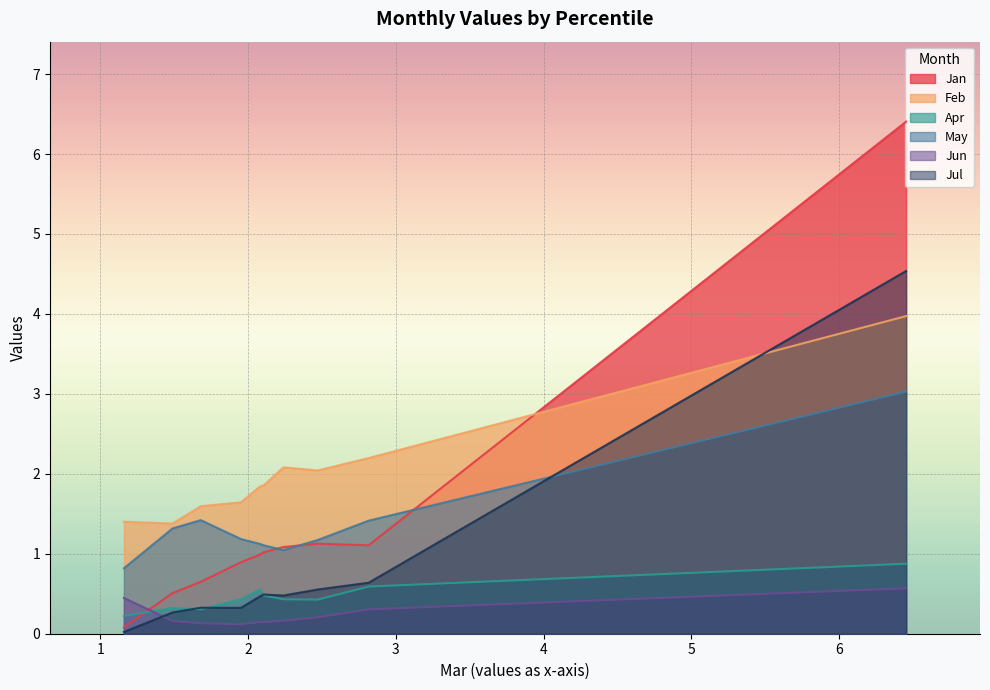

What is the difference between the maximum and second lowest values in the Jun series?

0.4